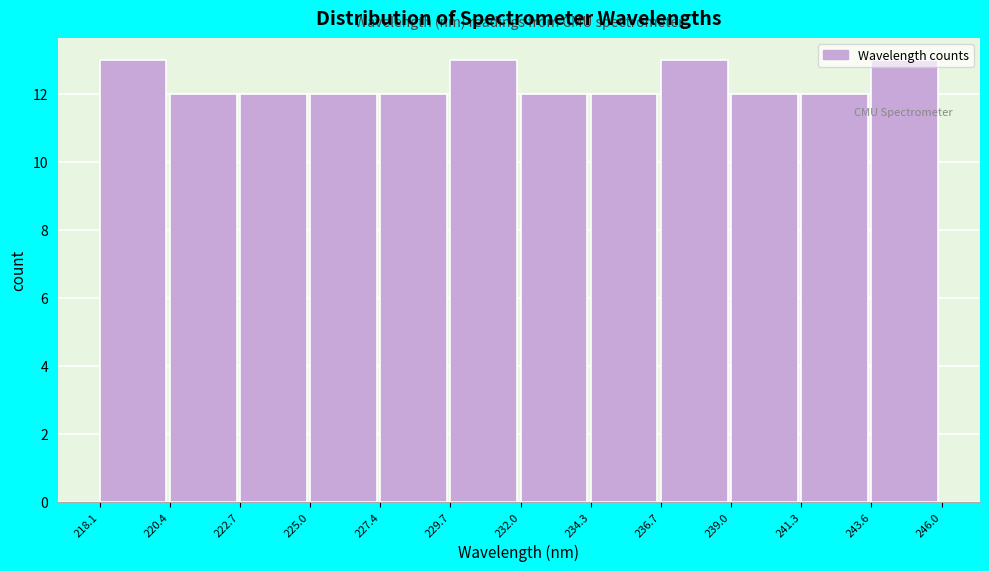

Reading left to right, transcribe this chart: for each bar, give the range it covers on the x-axis and its height. The values are not printed on the chart, so give them approximately, as read against the axis.

218.1 to 220.4: 13
220.4 to 222.7: 12
222.7 to 225.0: 12
225.0 to 227.4: 12
227.4 to 229.7: 12
229.7 to 232.0: 13
232.0 to 234.3: 12
234.3 to 236.7: 12
236.7 to 239.0: 13
239.0 to 241.3: 12
241.3 to 243.6: 12
243.6 to 246.0: 13